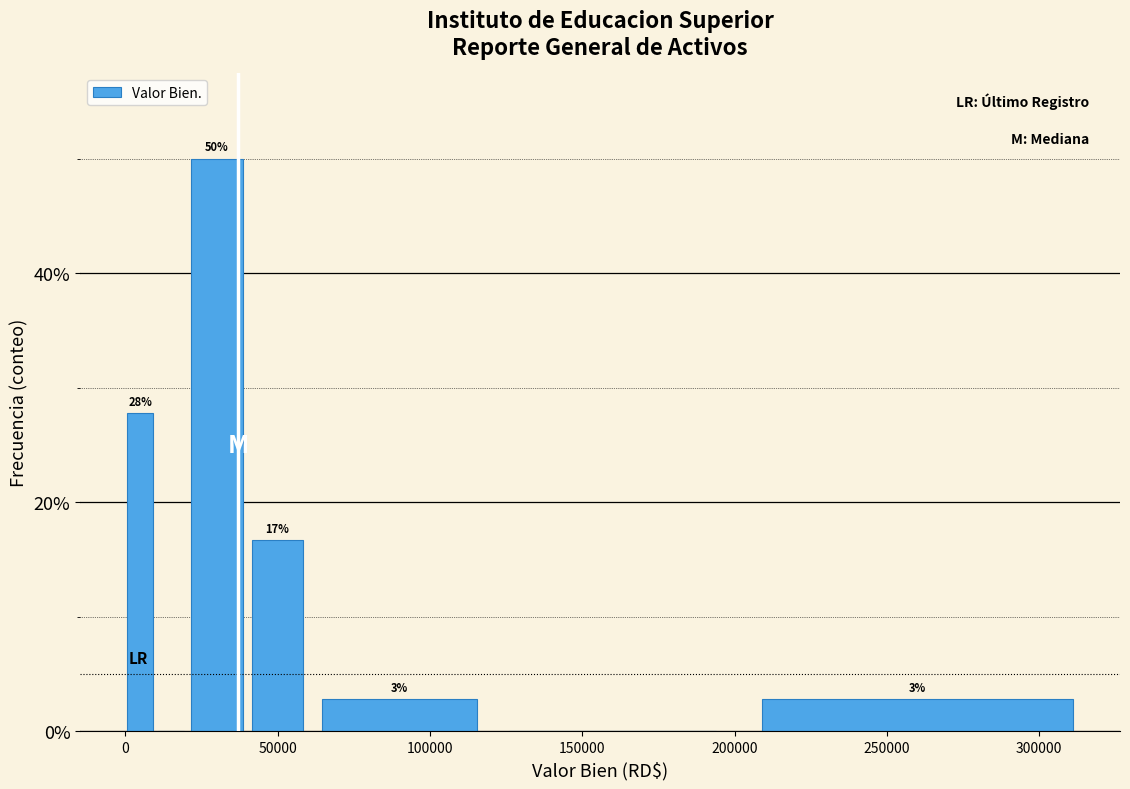

Around what value on the x-axis is the tallest bar? Give the approximate position of its centre, as read against the axis.

30000